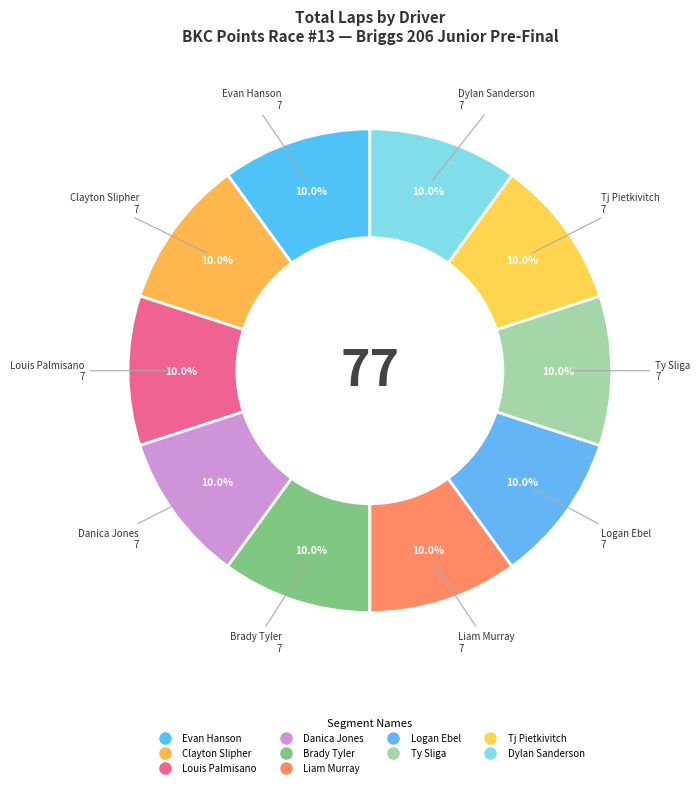

How many slices are in this pie chart?

10